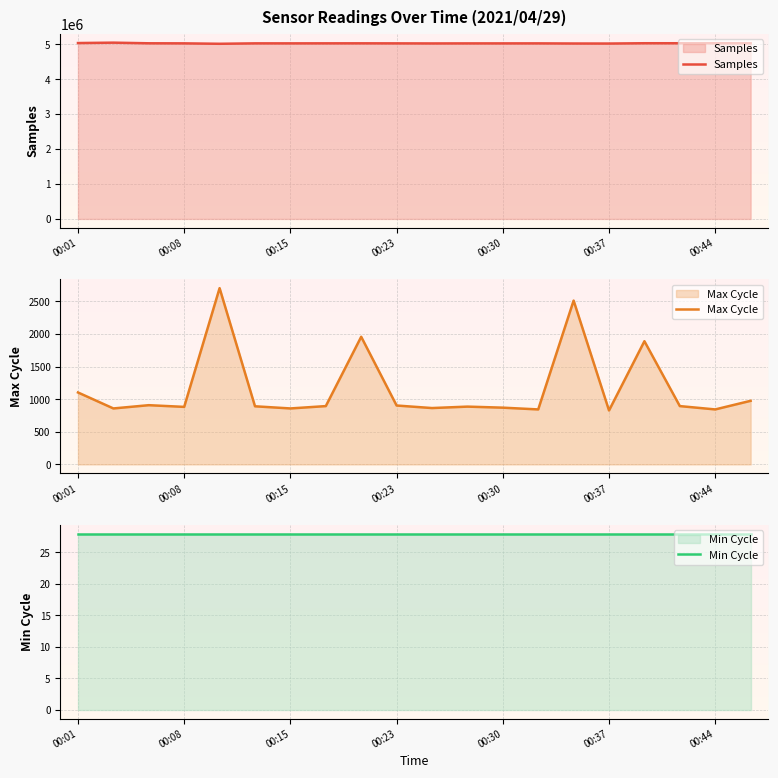

Is it true that Max Cycle equals 664 at 16?

False